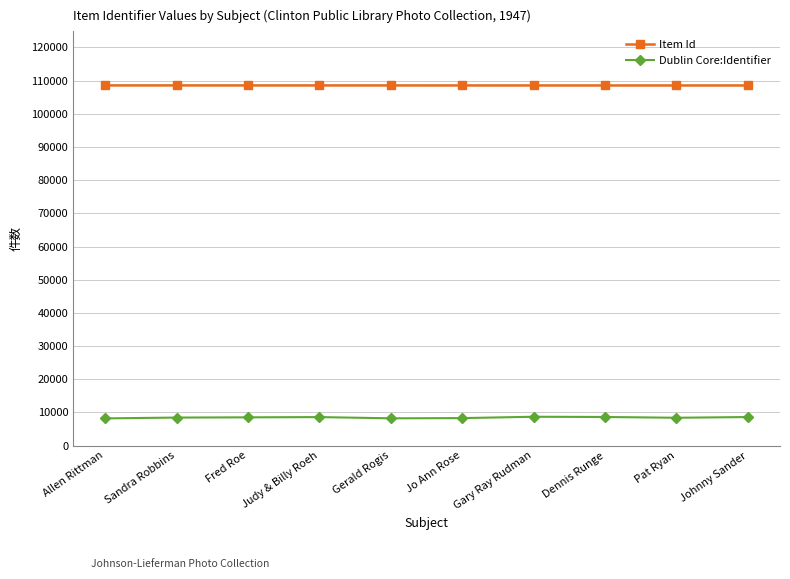

Is it true that Dublin Core:Identifier equals 8702 at Gary Ray Rudman?

True